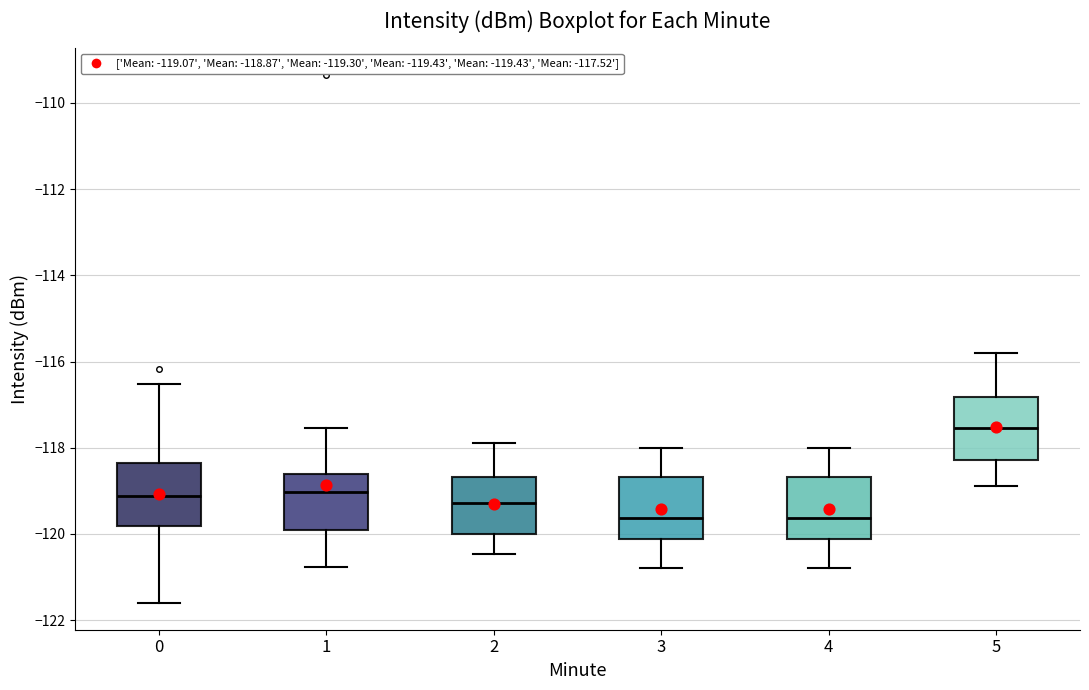

Where is the lower edge of the box at x = 2 on the y-axis? The values are not printed on the chart, so give them approximately, as read against the axis.

-120.0